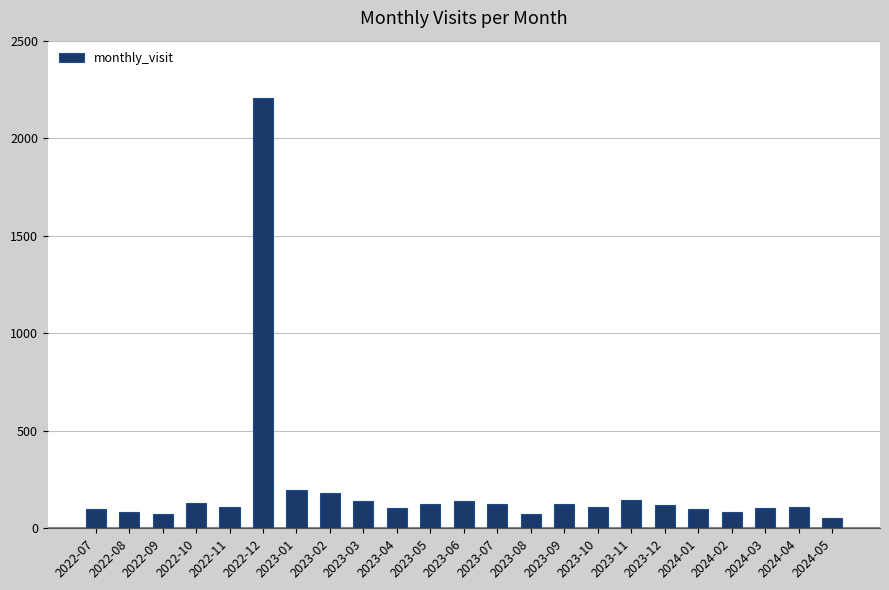

What is the label of the 14th bar from the left?

2023-08